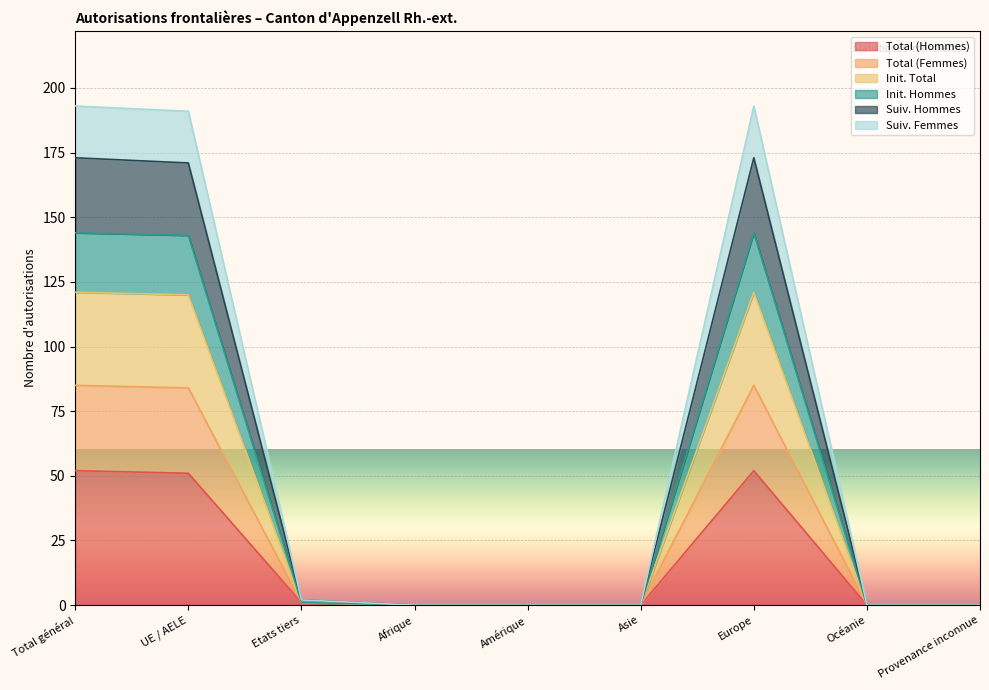

What position from the left is Océanie?

8